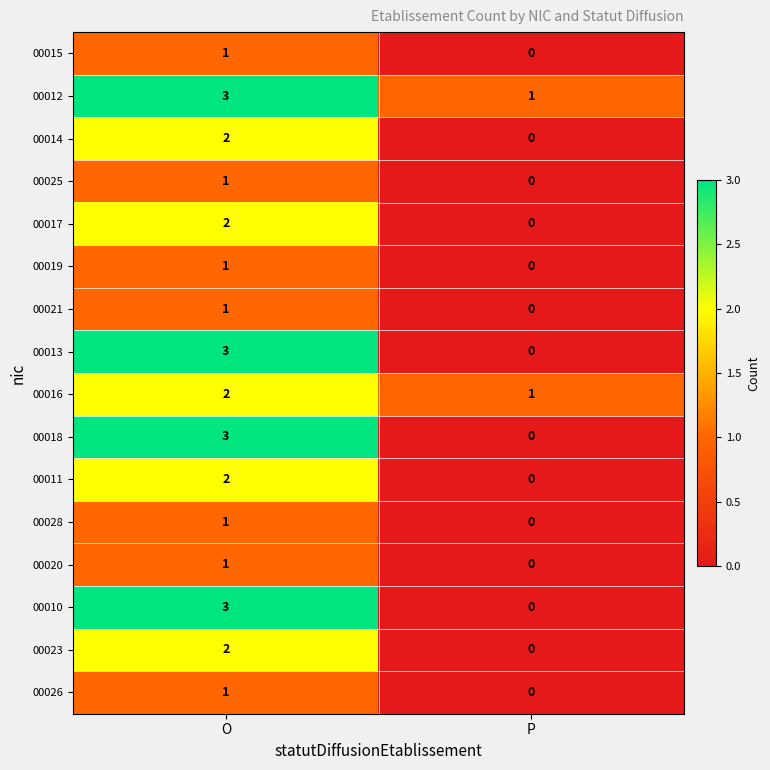

Which label corresponds to the largest value in the chart?

O